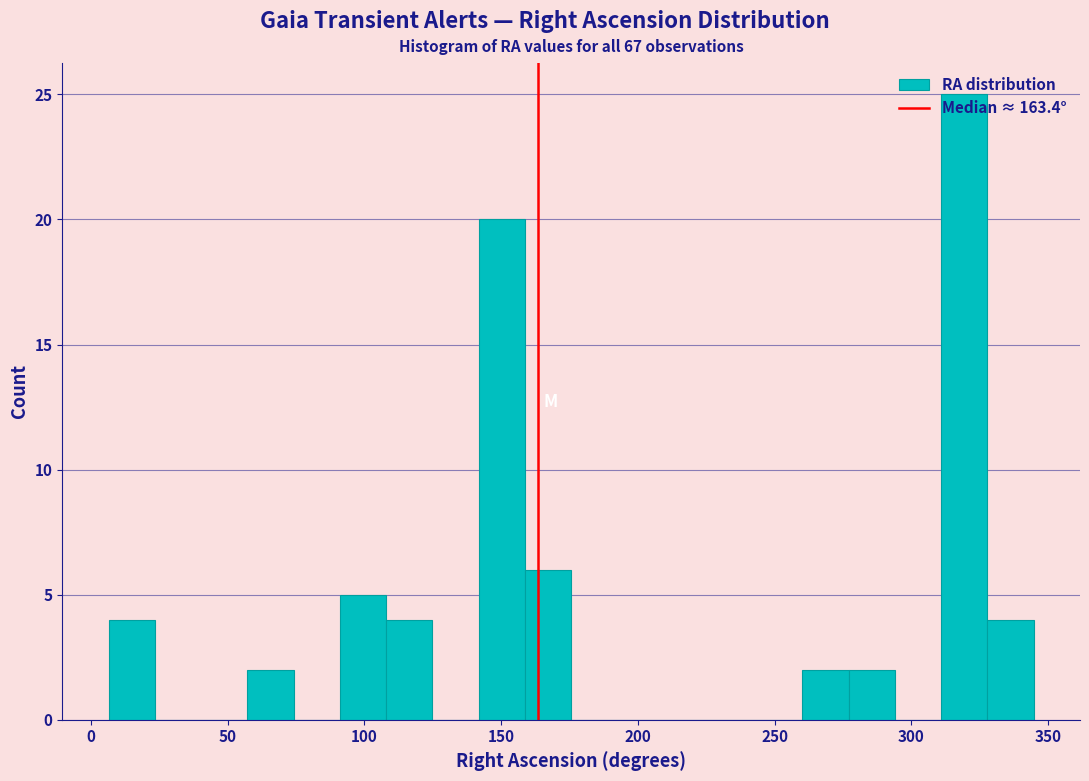

Read against the x-axis, roughly where is the centre of the tallest bar?

320